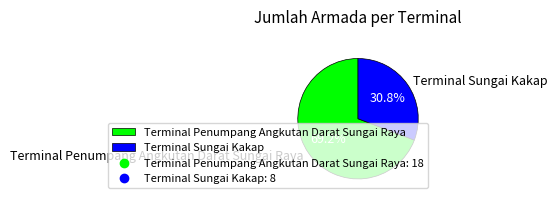

To the nearest percent, what is the difference between the Terminal Sungai Kakap and Terminal Penumpang Angkutan Darat Sungai Raya slice percentages?

38%